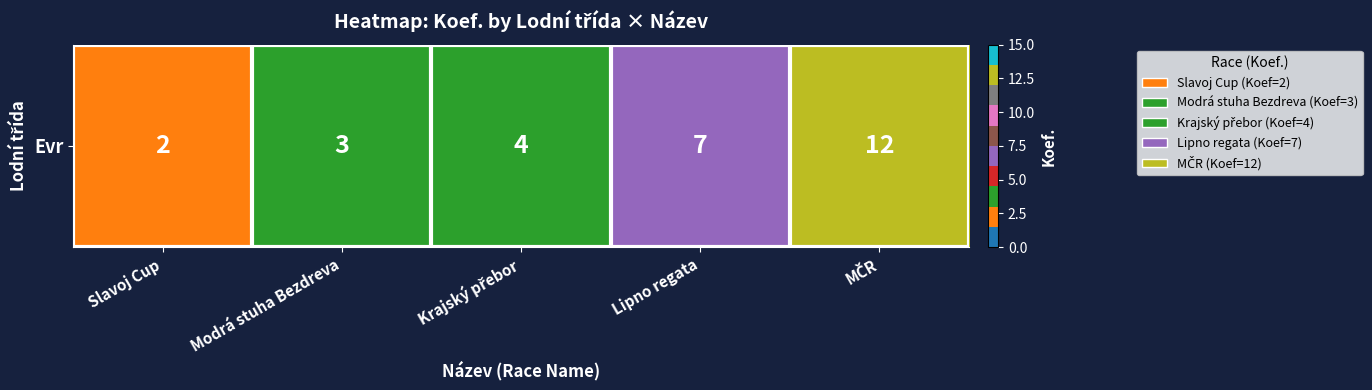

How many data points does each series have?

5